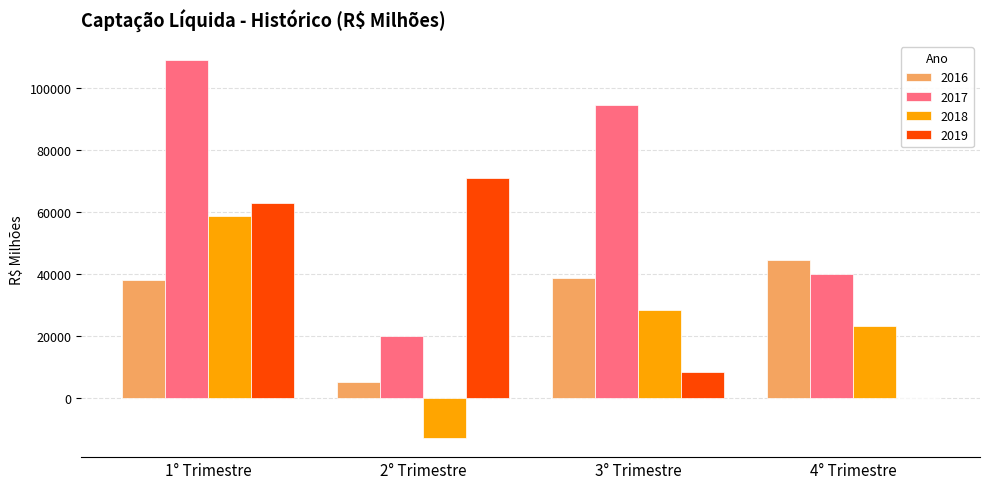

Reading left to right, extract all data points from this chart.

2016: 37978.9	5269.5	38769.5	44531.3
2017: 109034.7	19894.2	94386.1	39997.4
2018: 58711.7	-12878.9	28286.9	23375.0
2019: 63024.1	71084.7	8505.6	0.0